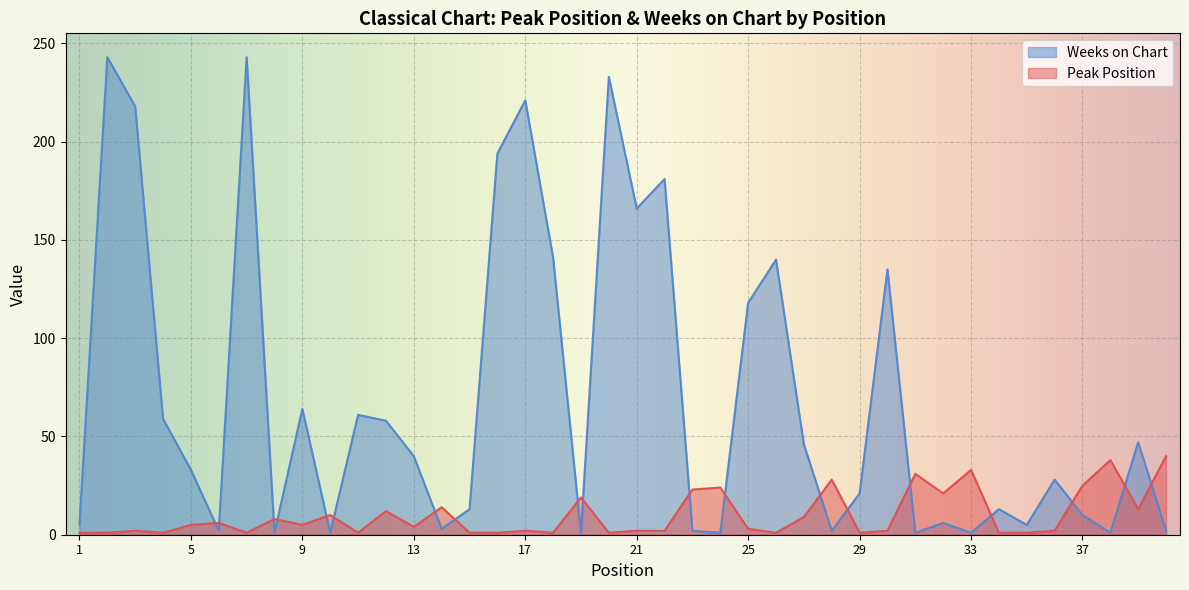

What is the approximate value of Peak Position at 12, to the nearest 10?

10